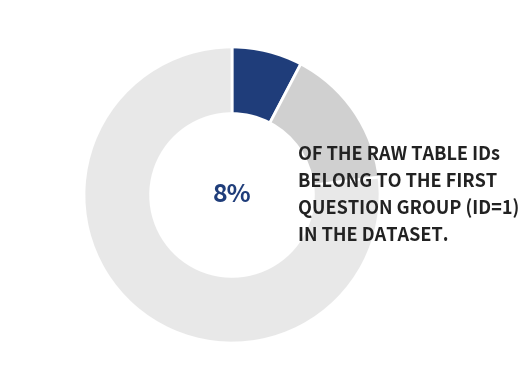

How many segments does this pie chart have?

3